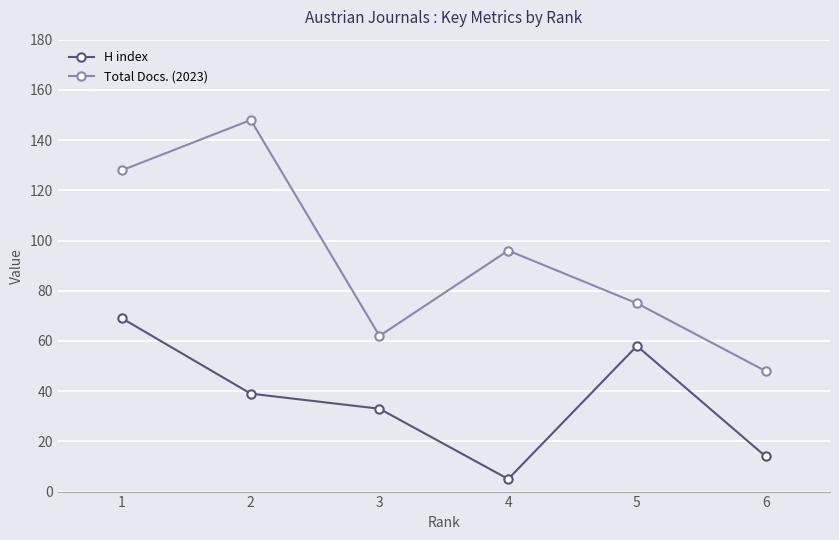

At which category is the sum across all series the highest?

1